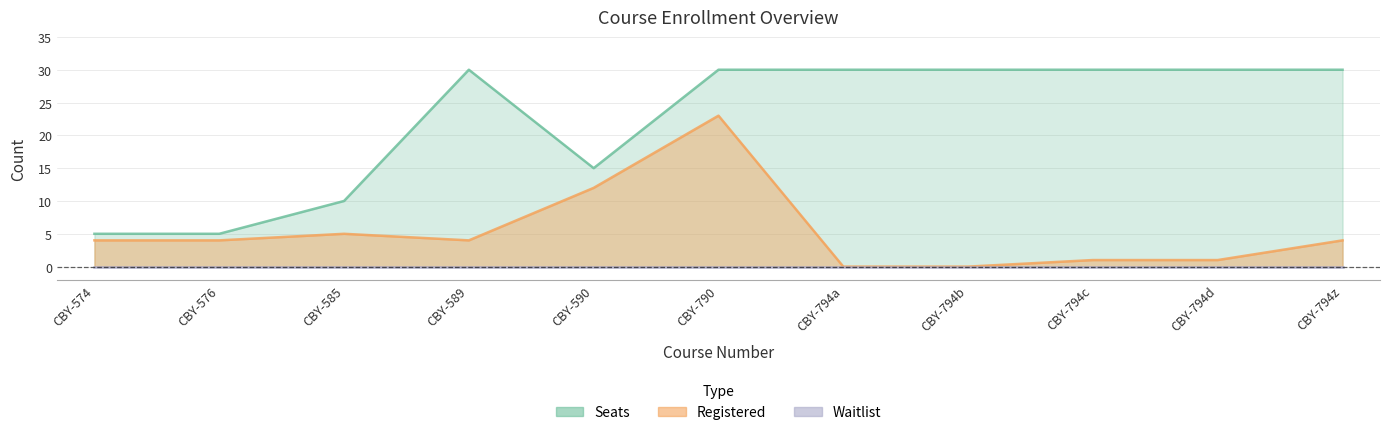

Which series has the largest range (max minus min)?

Seats